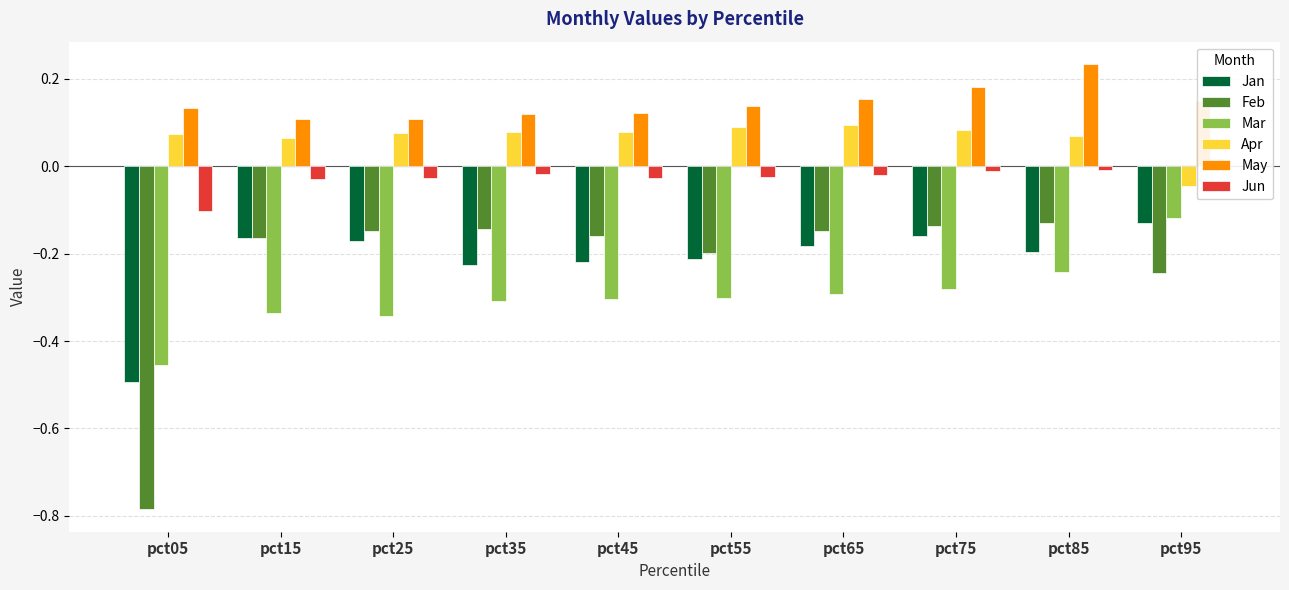

What is the difference between the highest and lowest values at pct65?

0.4